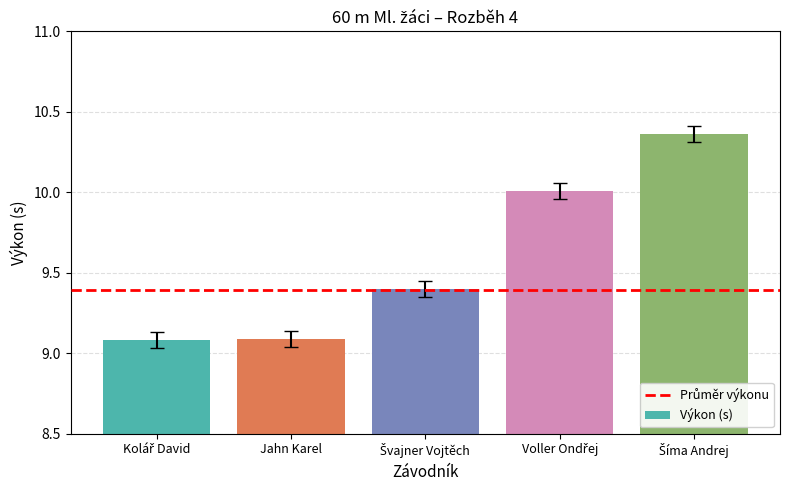

What is the label of the 4th bar from the right?

Jahn Karel